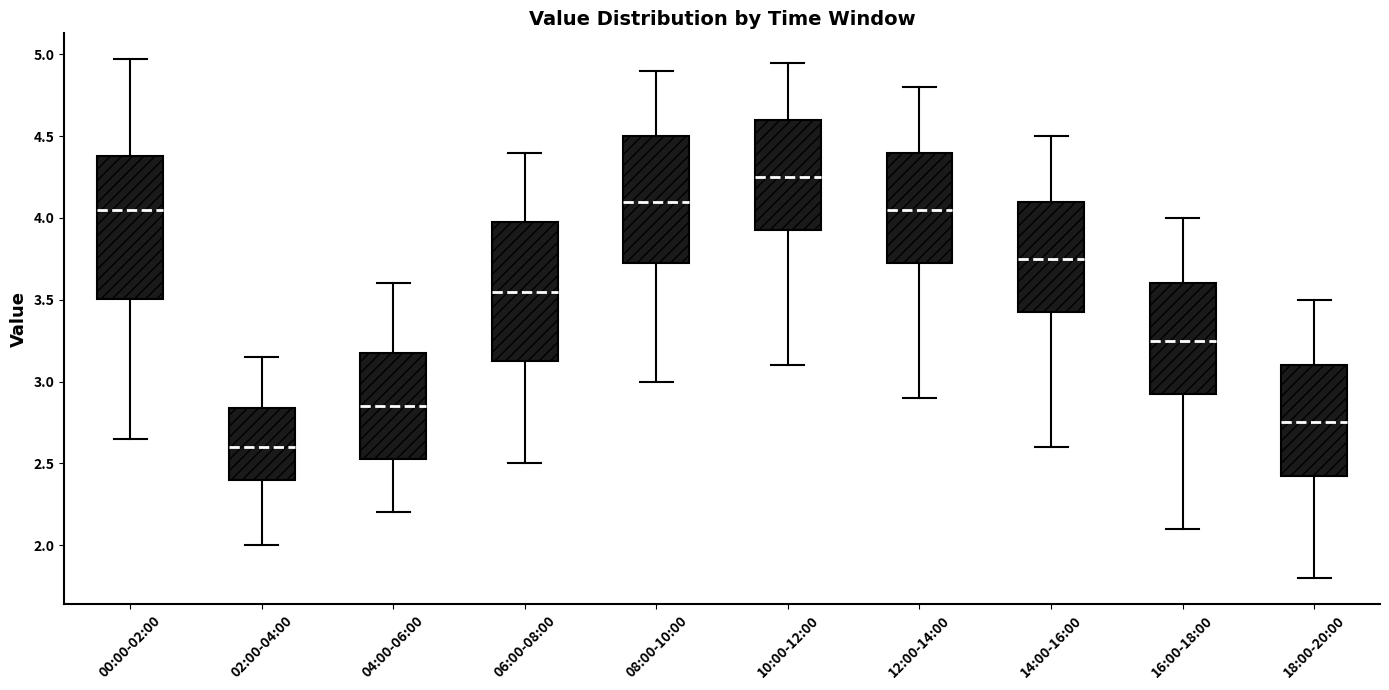

Reading left to right, read every box against the y-axis: the position of its median line, the range the box covers, and the ends of its whiskers. The values are not printed on the chart, so give them approximately, as read against the axis.

00:00-02:00: median 4.05, box 3.50 to 4.40, whiskers 2.65 to 4.95
02:00-04:00: median 2.60, box 2.40 to 2.85, whiskers 2.00 to 3.15
04:00-06:00: median 2.85, box 2.55 to 3.20, whiskers 2.20 to 3.60
06:00-08:00: median 3.55, box 3.15 to 4.00, whiskers 2.50 to 4.40
08:00-10:00: median 4.10, box 3.75 to 4.50, whiskers 3.00 to 4.90
10:00-12:00: median 4.25, box 3.95 to 4.60, whiskers 3.10 to 4.95
12:00-14:00: median 4.05, box 3.75 to 4.40, whiskers 2.90 to 4.80
14:00-16:00: median 3.75, box 3.45 to 4.10, whiskers 2.60 to 4.50
16:00-18:00: median 3.25, box 2.95 to 3.60, whiskers 2.10 to 4.00
18:00-20:00: median 2.75, box 2.45 to 3.10, whiskers 1.80 to 3.50